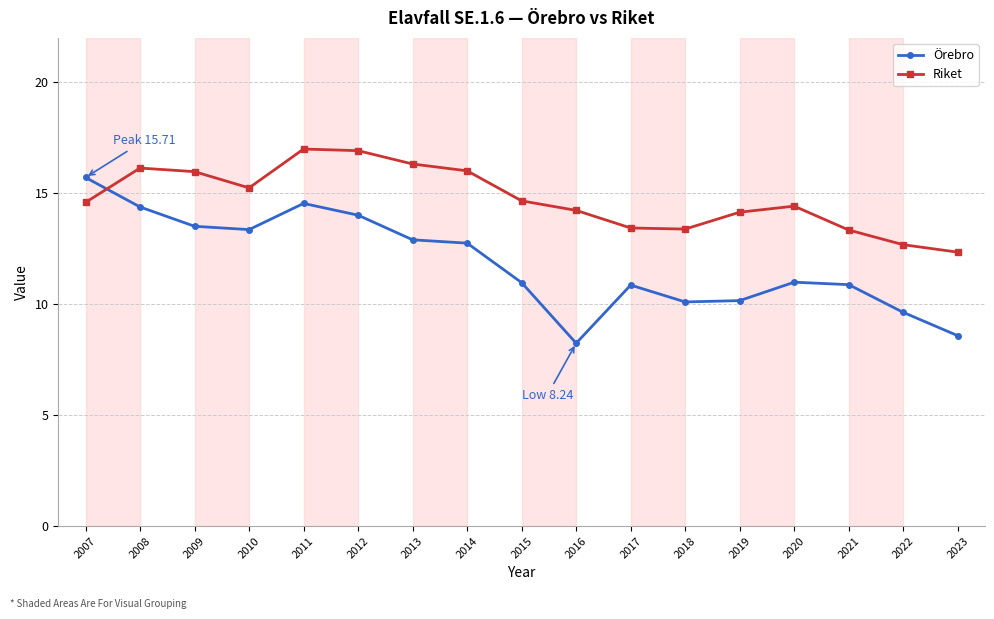

At how many categories does at least one series exceed 8?

17